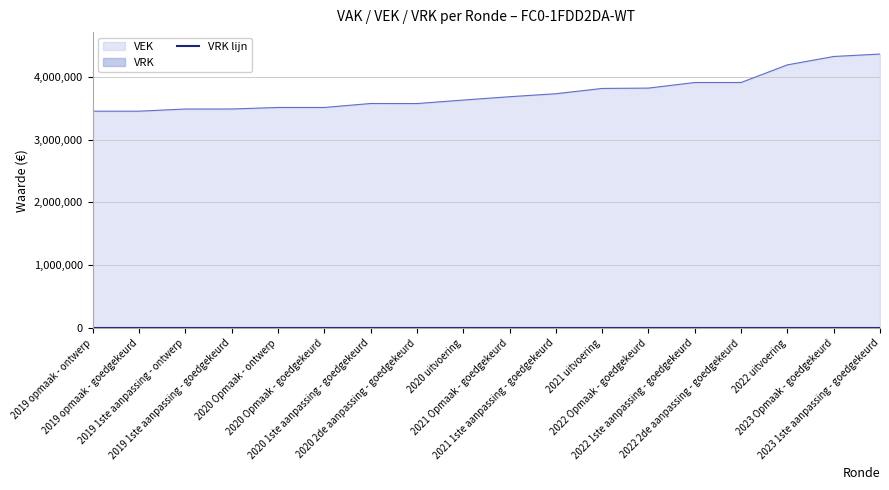

At which label is the value closest to 3906830?

2022 1ste aanpassing - goedgekeurd